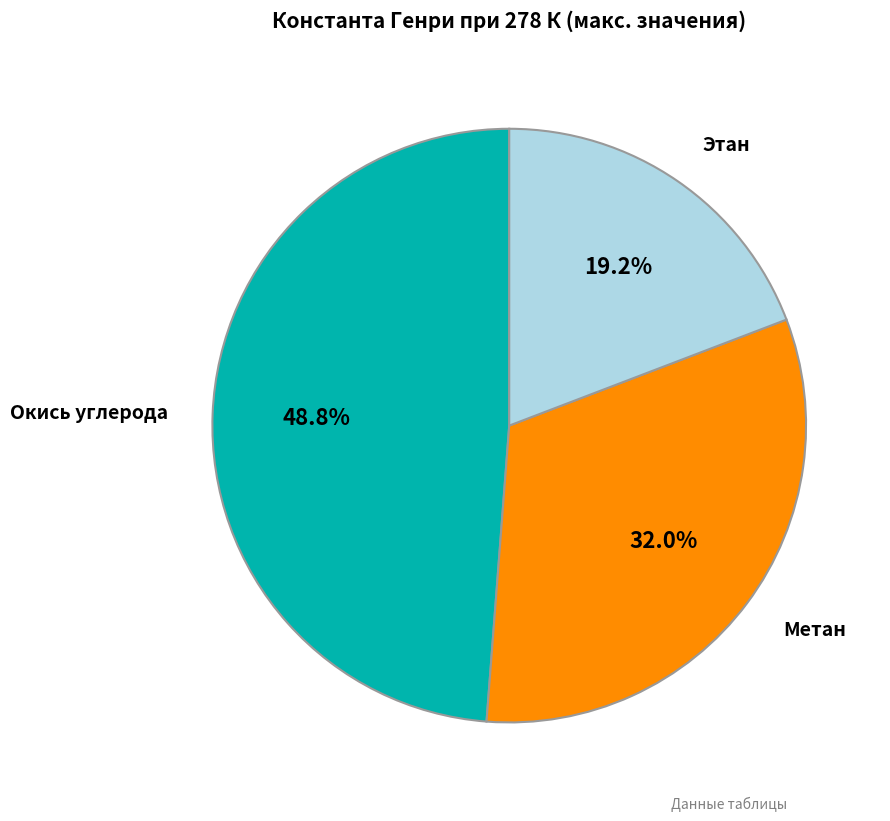

Is there any slice that represents more than half of the pie?

No